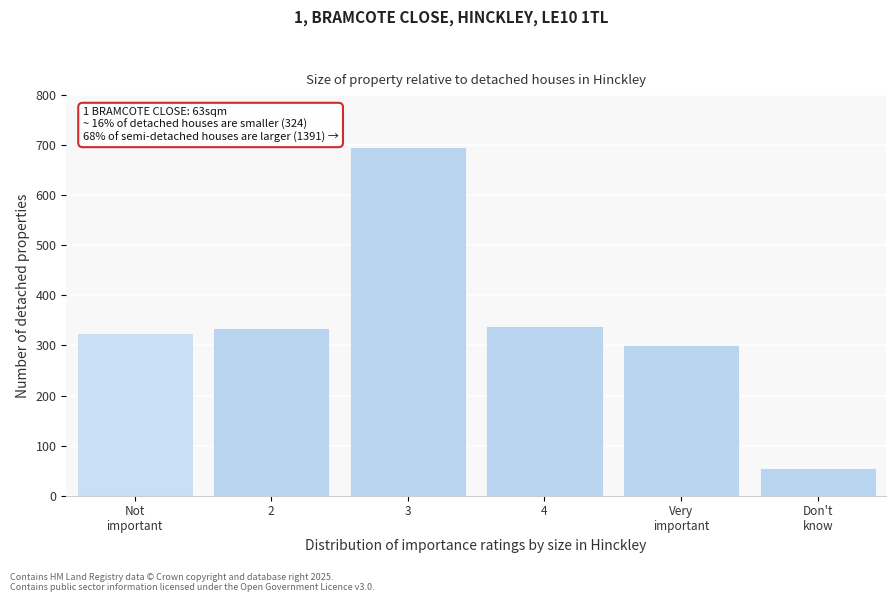

Reading left to right, what are all the values shown in this chart?

324	335	696	339	301	55